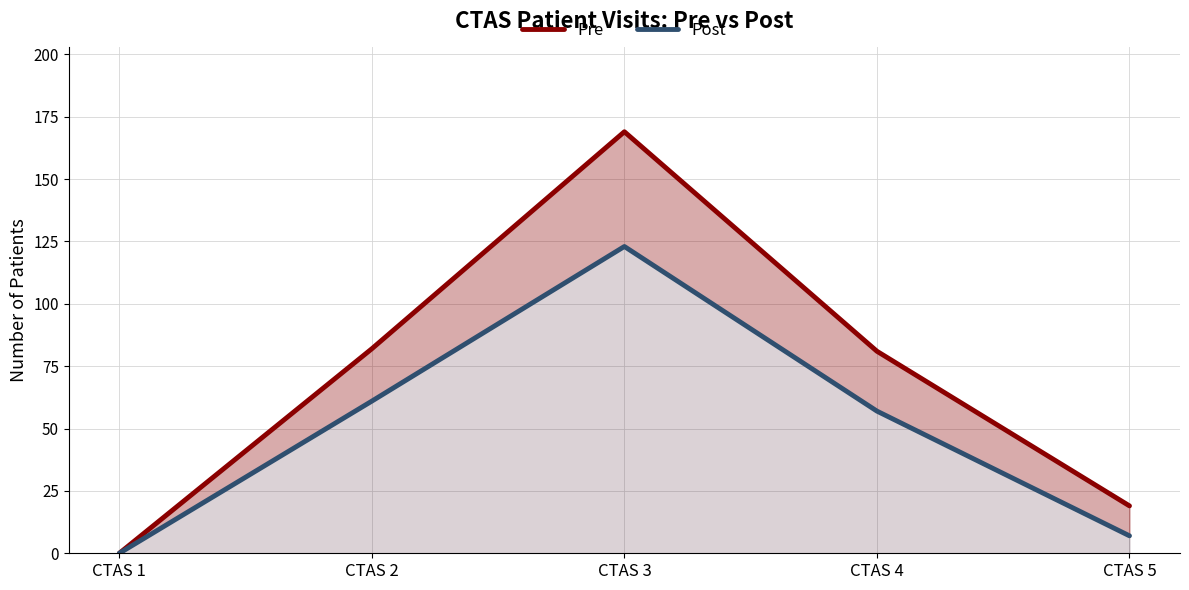

In Post, how many points are higher than both neighbors (excluding endpoints)?

1